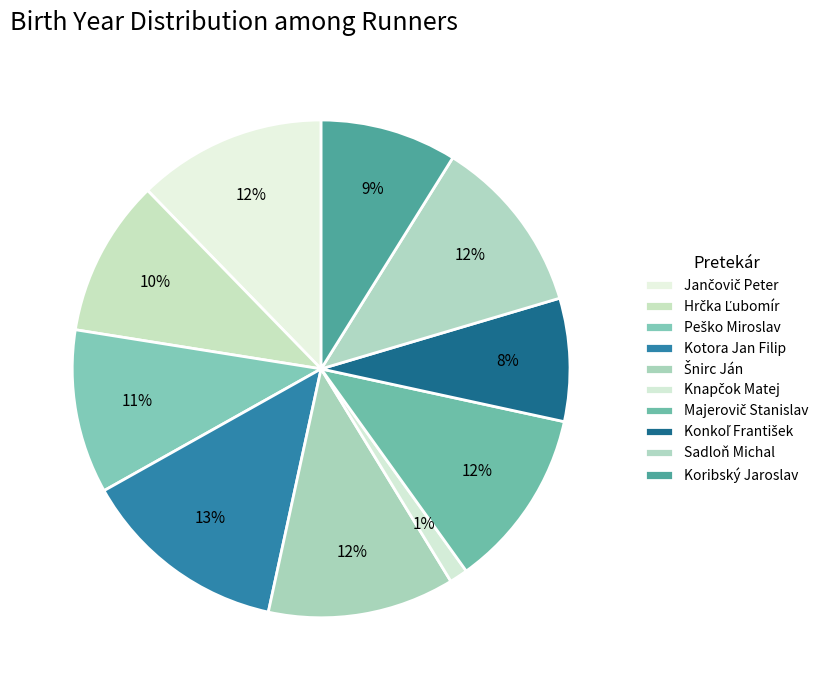

To the nearest percent, what percentage of the pie is Koribský Jaroslav?

9%